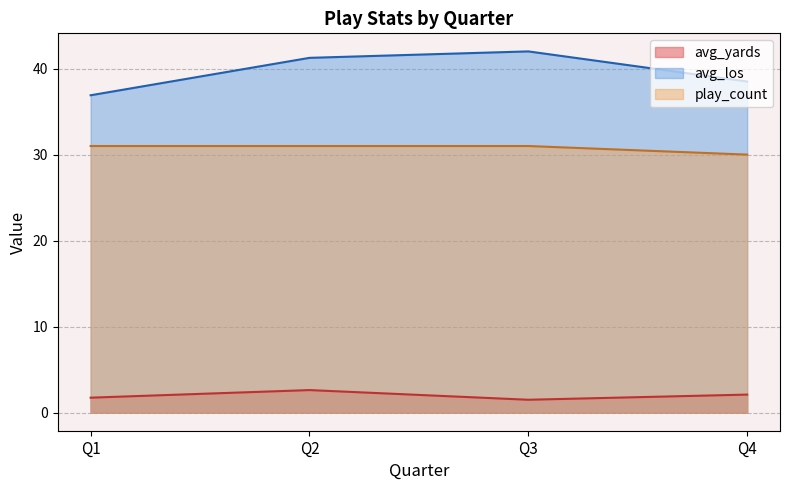

How many play_count values are between 31 and 32?

3